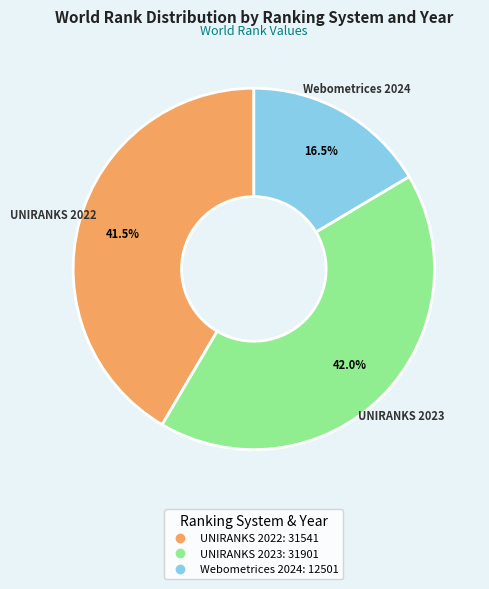

Does UNIRANKS 2023 represent more than half of the total?

No